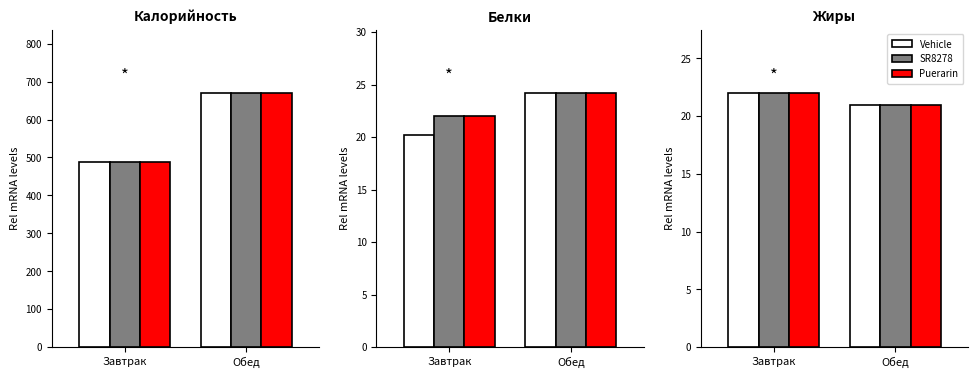

What is the label of the 2nd bar from the right?

Завтрак